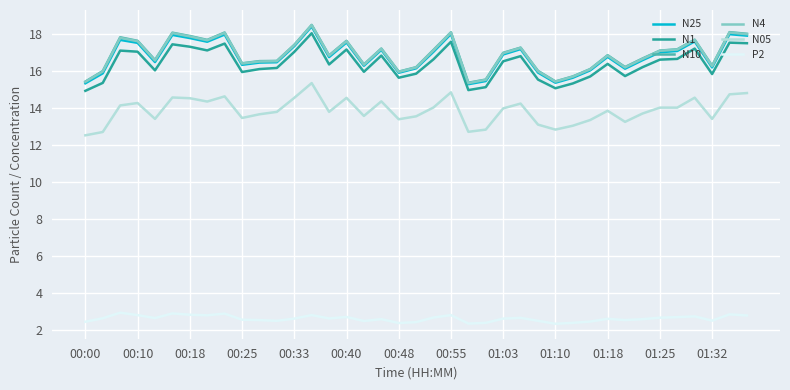

What is the sum of all N10 values?

659.2